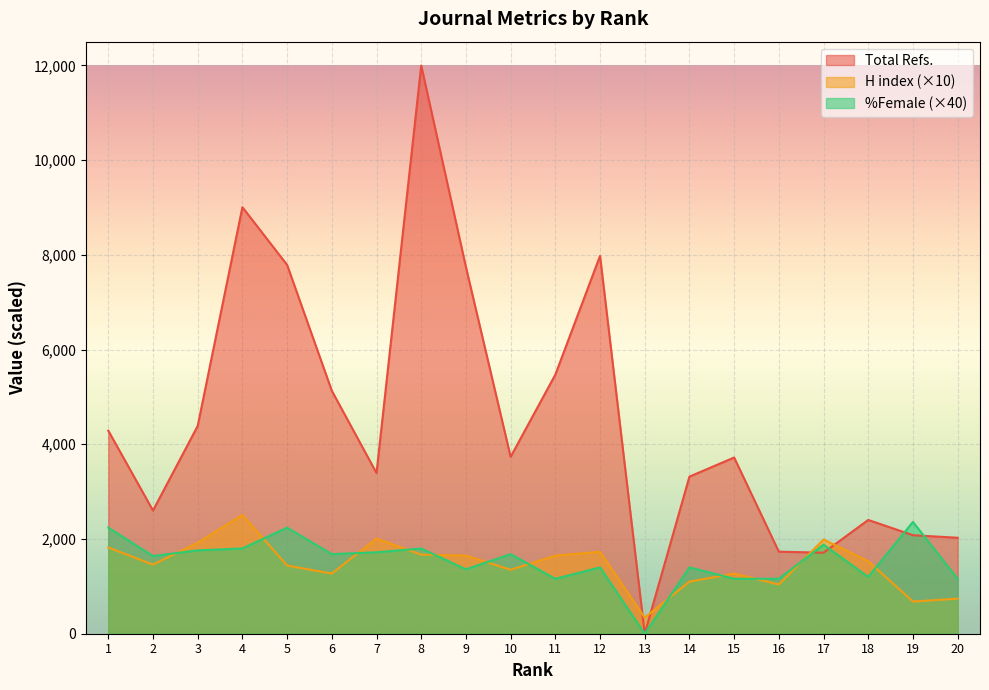

True or false: Total Refs. has more than 0 points higher than both neighbors.

True